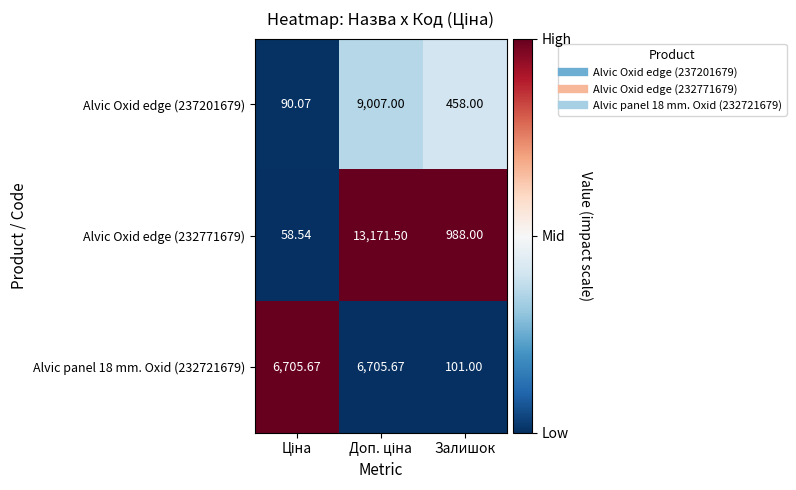

At which label is Alvic Oxid edge (237201679) closest to 4548?

Залишок